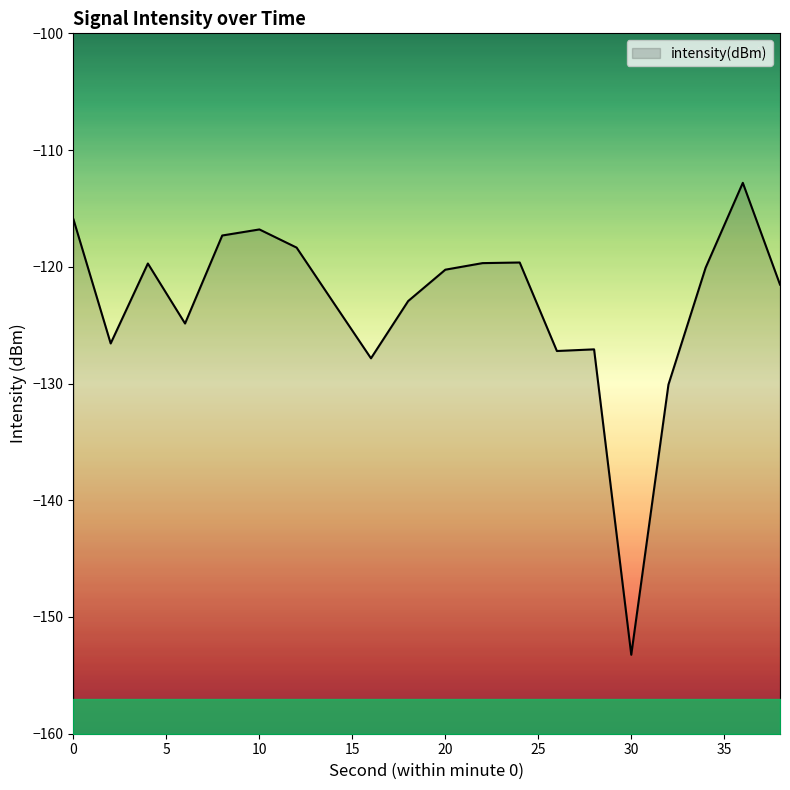

What is the average value?

-123.3